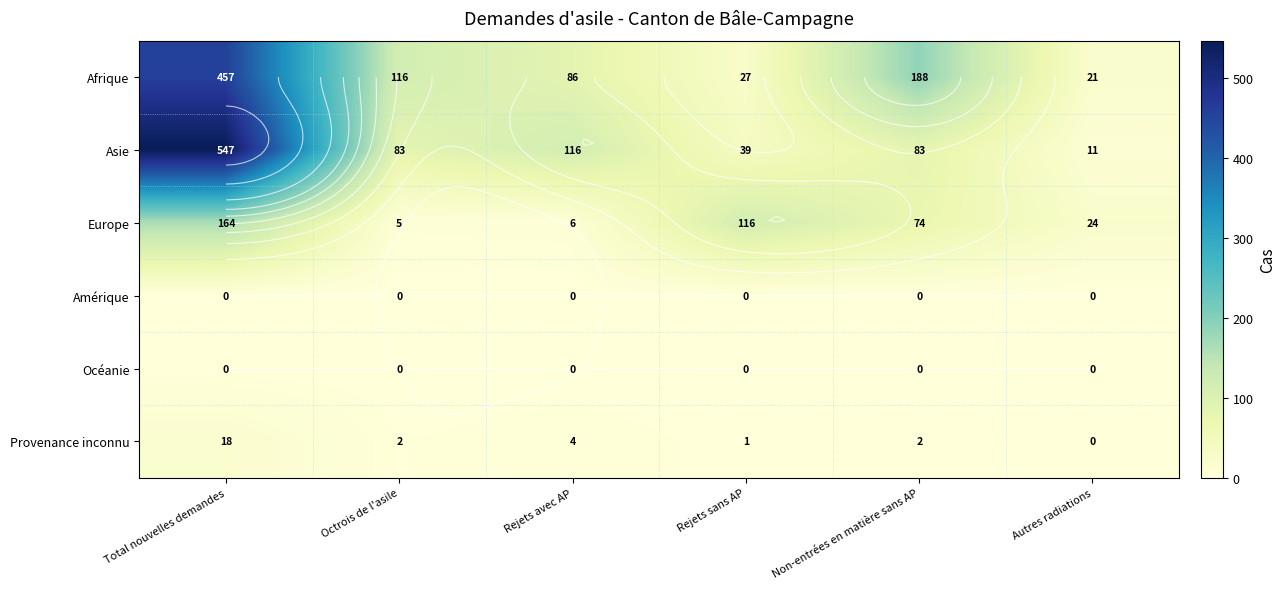

Count the number of data series in this chart.

6